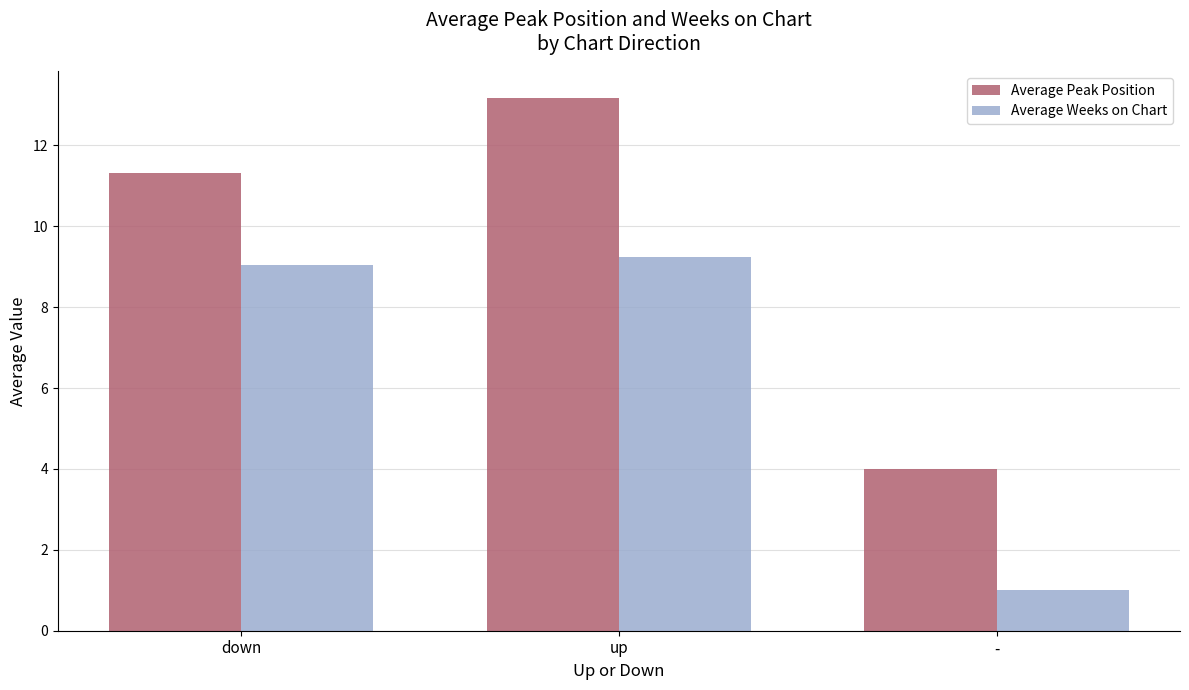

What is the minimum value shown in the chart?

1.0